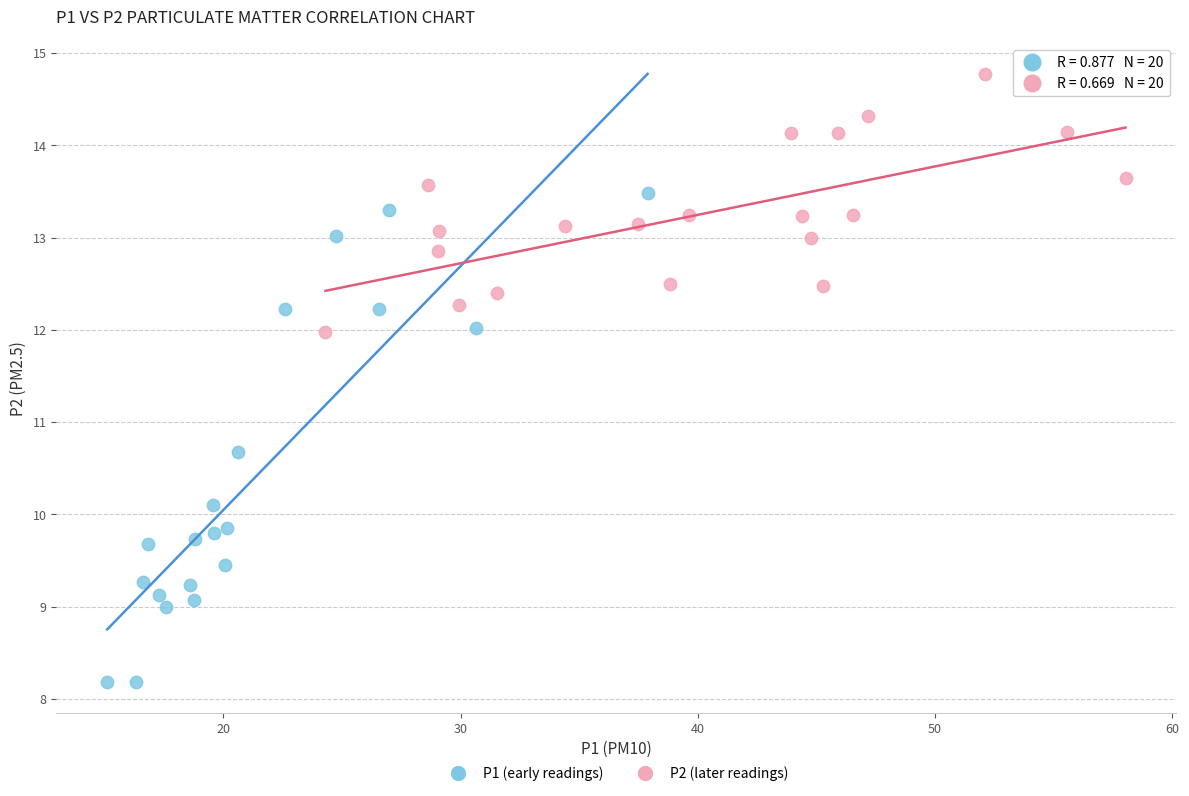

Which series reaches the maximum Y coordinate?

P2 (later readings)